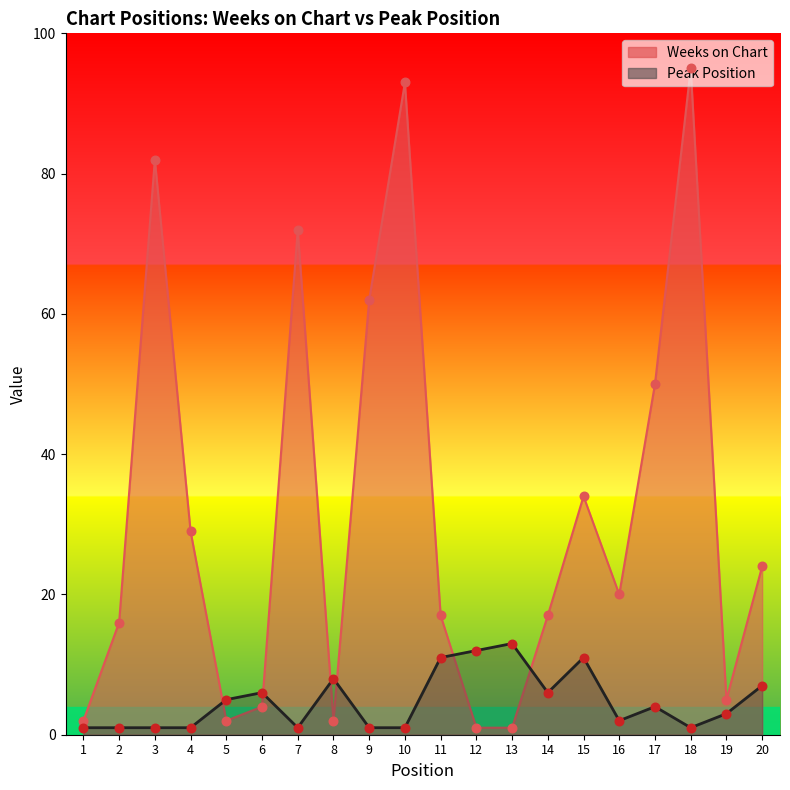

Which series contains the highest Y value?

Weeks on Chart